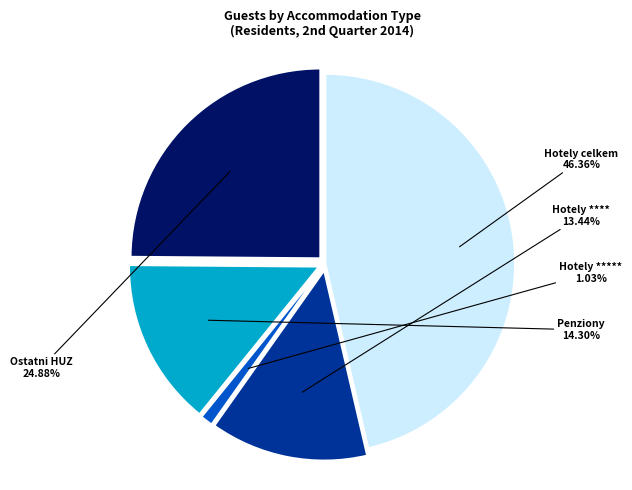

Which has a higher value, Penziony or Hotely celkem?

Hotely celkem